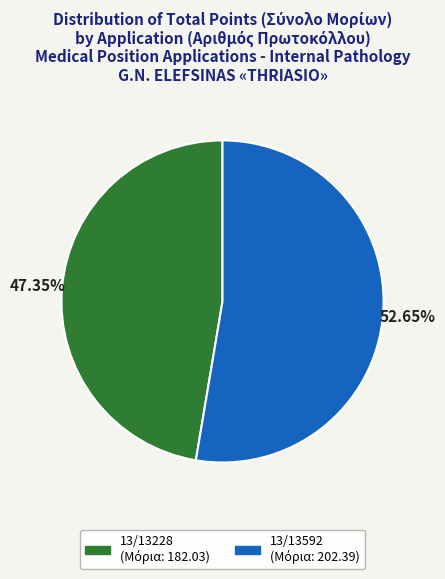

How many segments does this pie chart have?

2